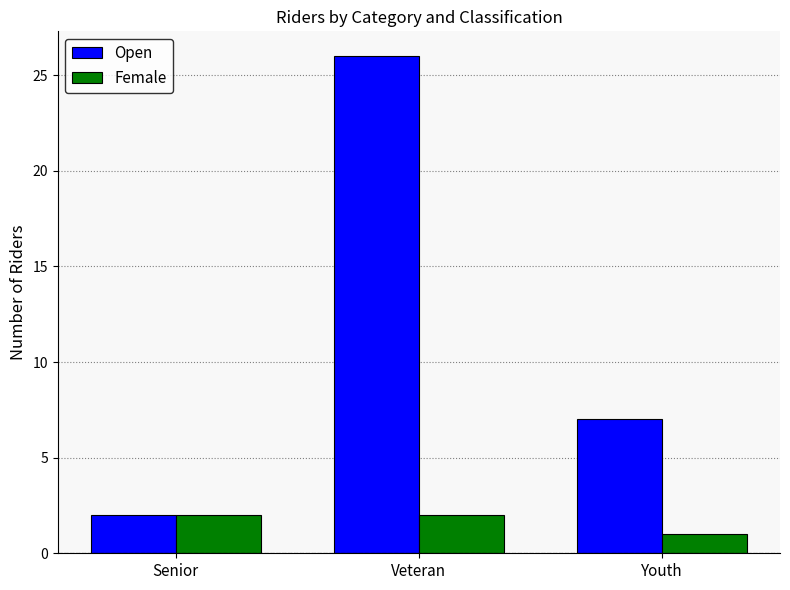

Which series has the largest total across all categories?

Open